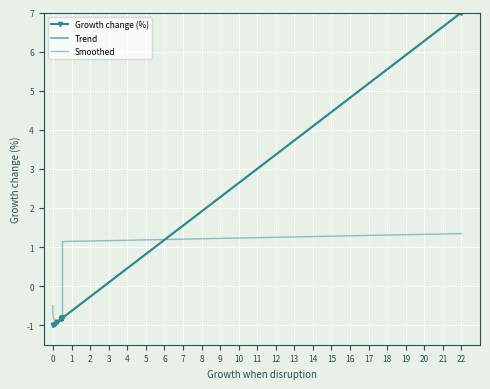

What is the maximum value shown in the chart?

7.0